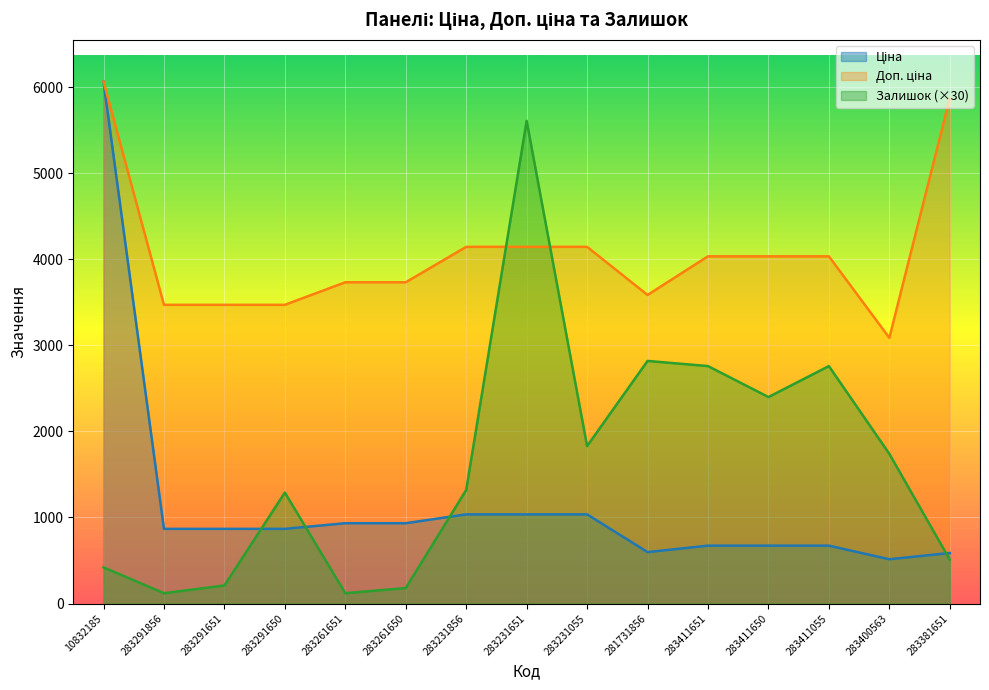

What is the sum of the Доп. ціна values at 283291856 and 283261651?

7206.3